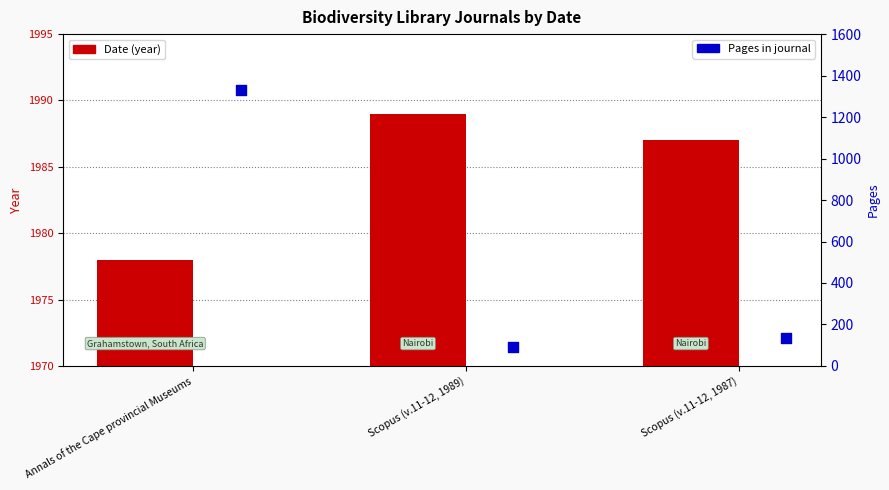

Is the value of Pages at Scopus (v.11-12, 1989) greater than the value of Date at Scopus (v.11-12, 1989)?

No